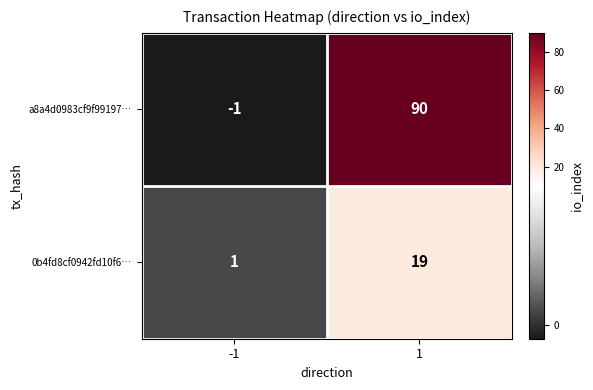

What is the highest value of the a8a4d0983cf9f99197… series?

90